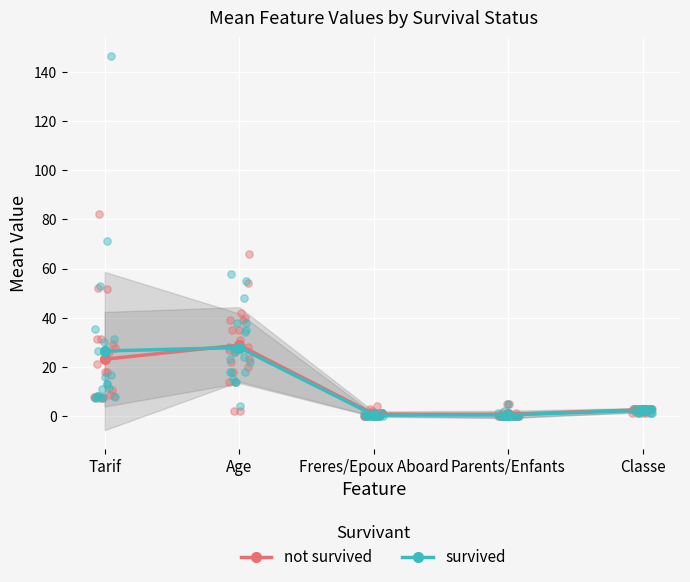

Is the value of not survived at Freres/Epoux Aboard greater than the value of survived at Age?

No